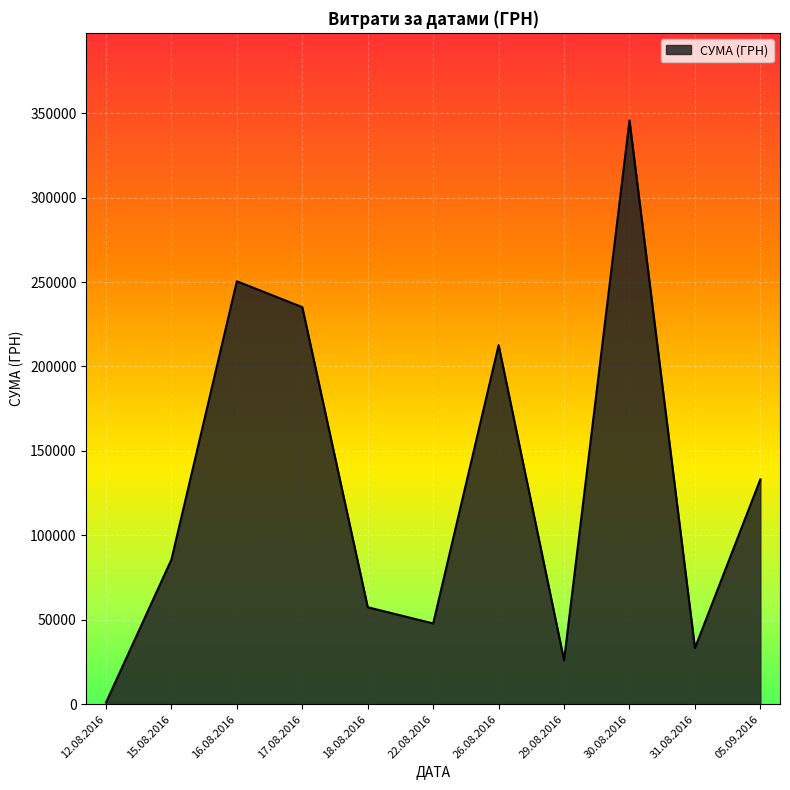

Is it true that the value at 30.08.2016 is 604022.0?

False